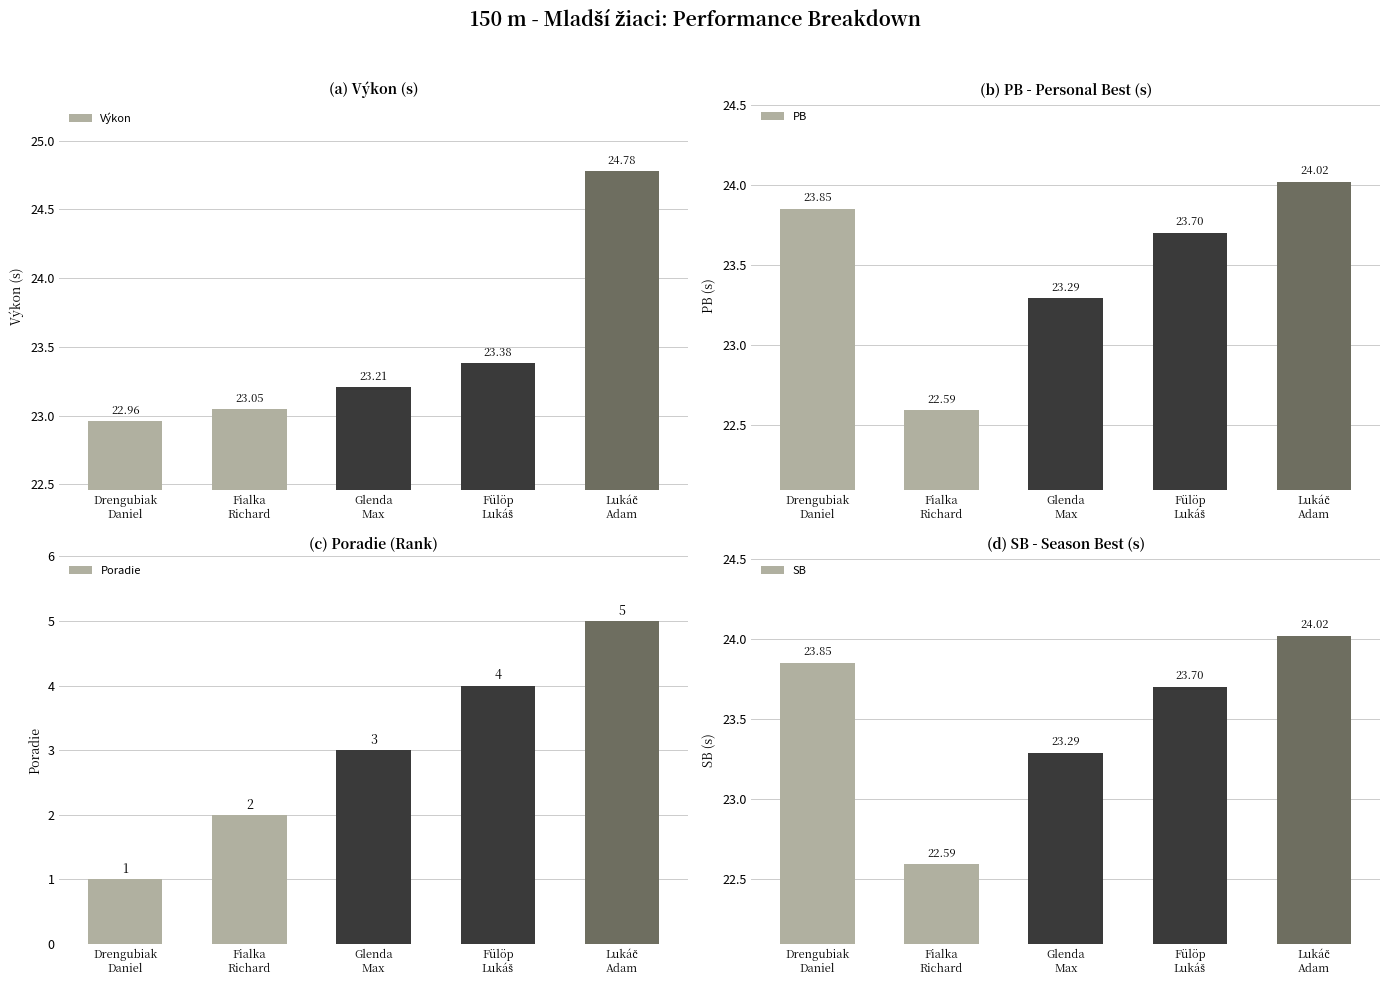

Which series changed the most between Drengubiak
Daniel and Lukáč
Adam?

Poradie